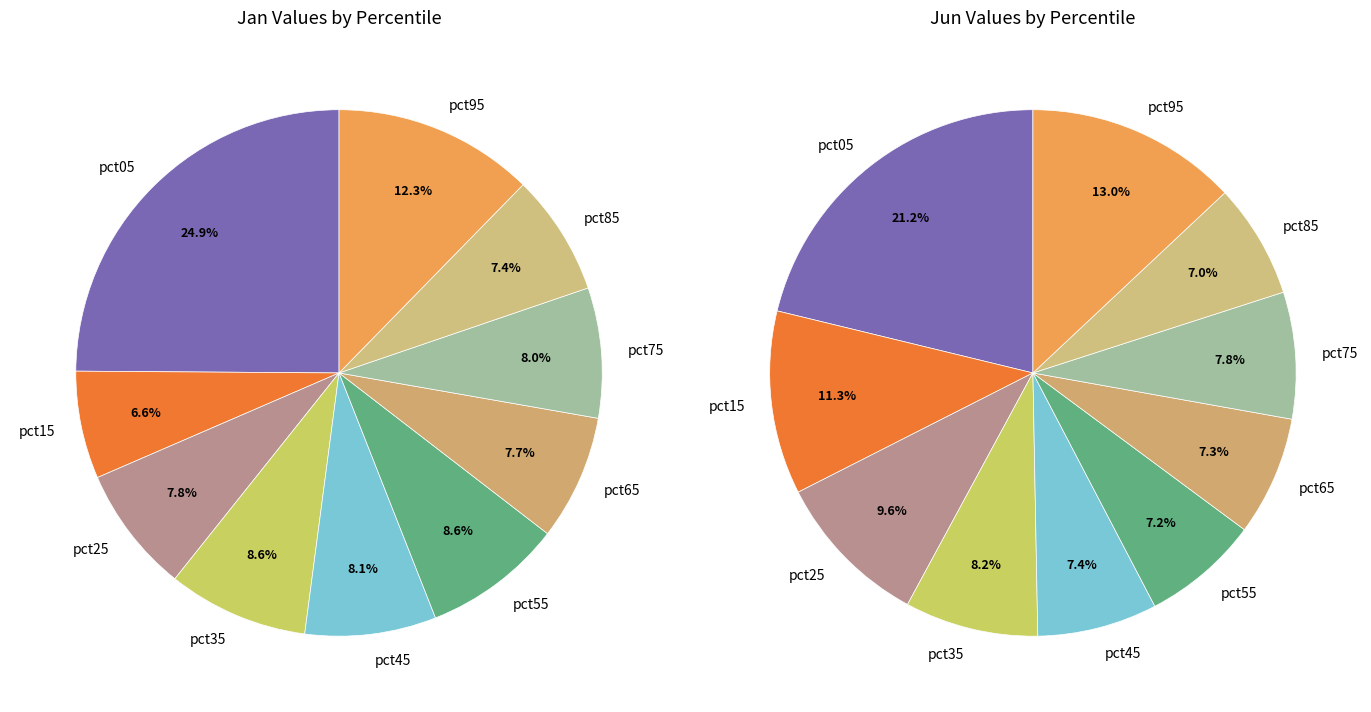

True or false: 8 accounts for 1% of the total.

False